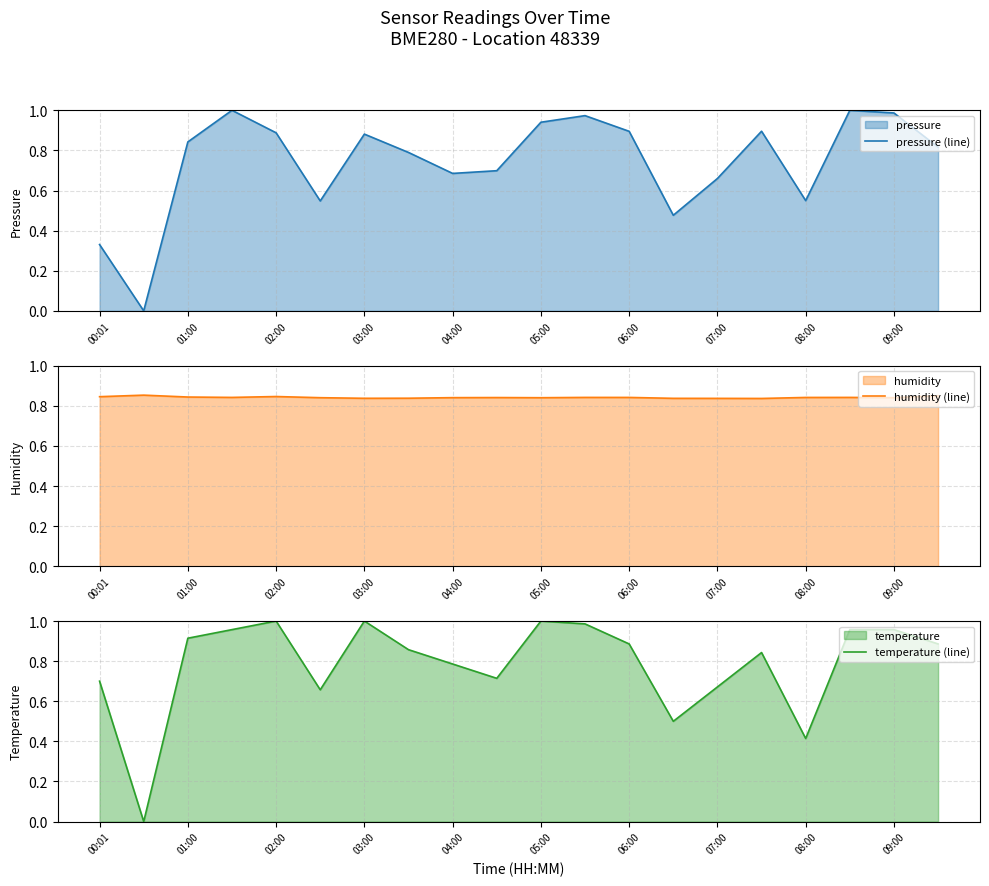

At how many categories does at least one series exceed 0?

20